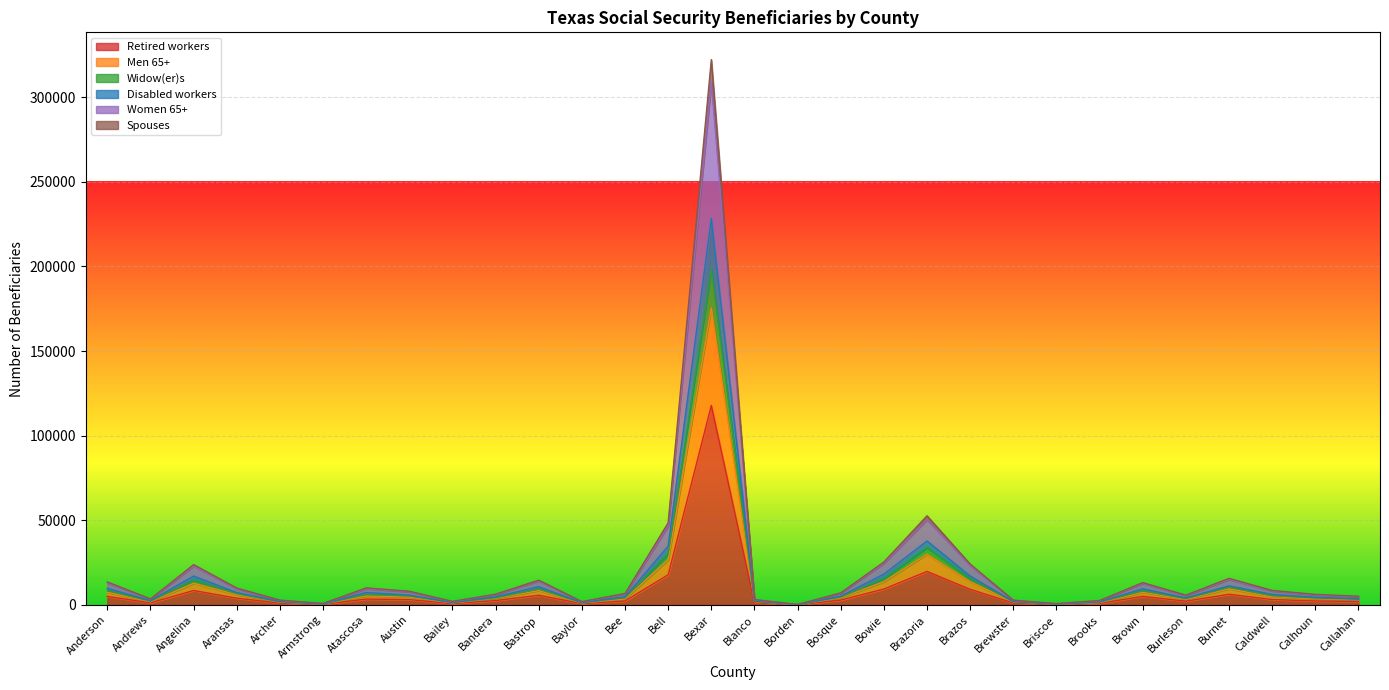

At Andrews, list the series in order from smallest to largest.

Retired workers, Men 65+, Spouses, Women 65+, Disabled workers, Widow(er)s